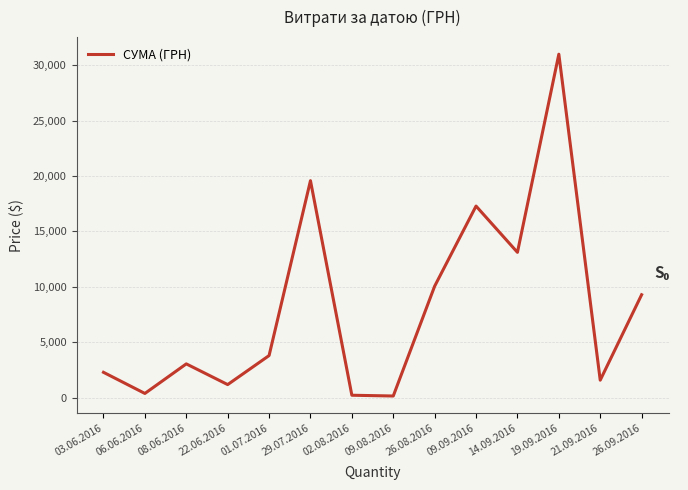

How many interior local peaks (higher than both neighbors) does the data have?

4